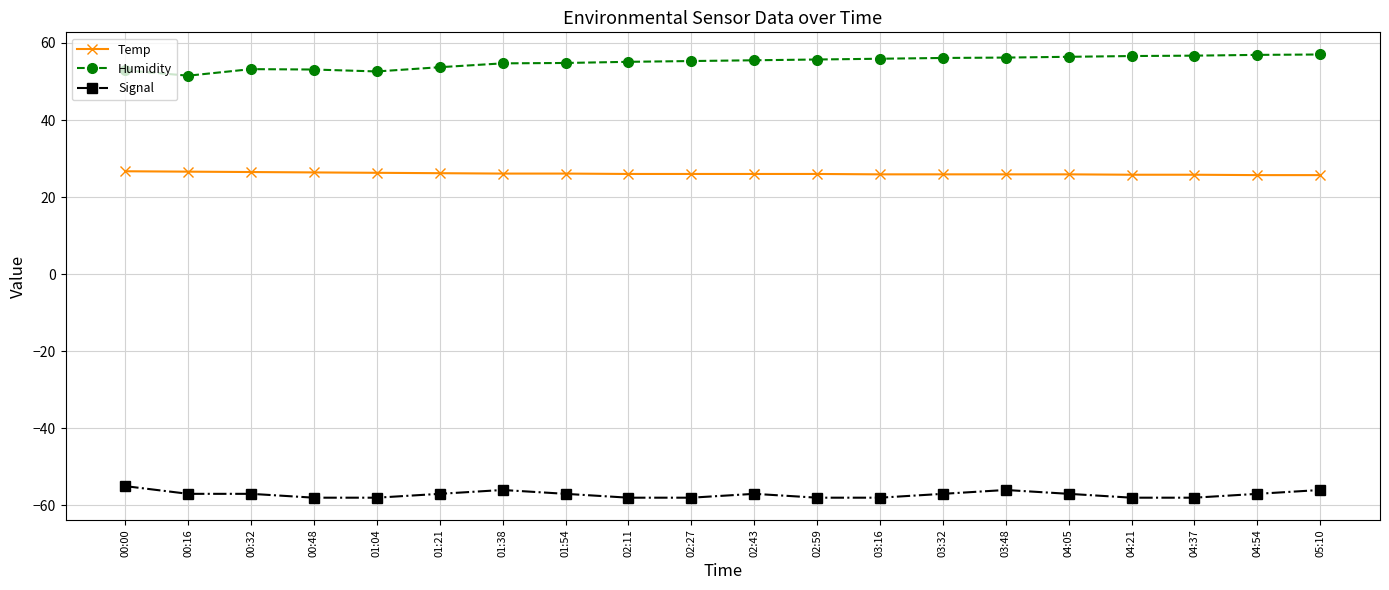

Read the Humidity value at 01:38.

54.7